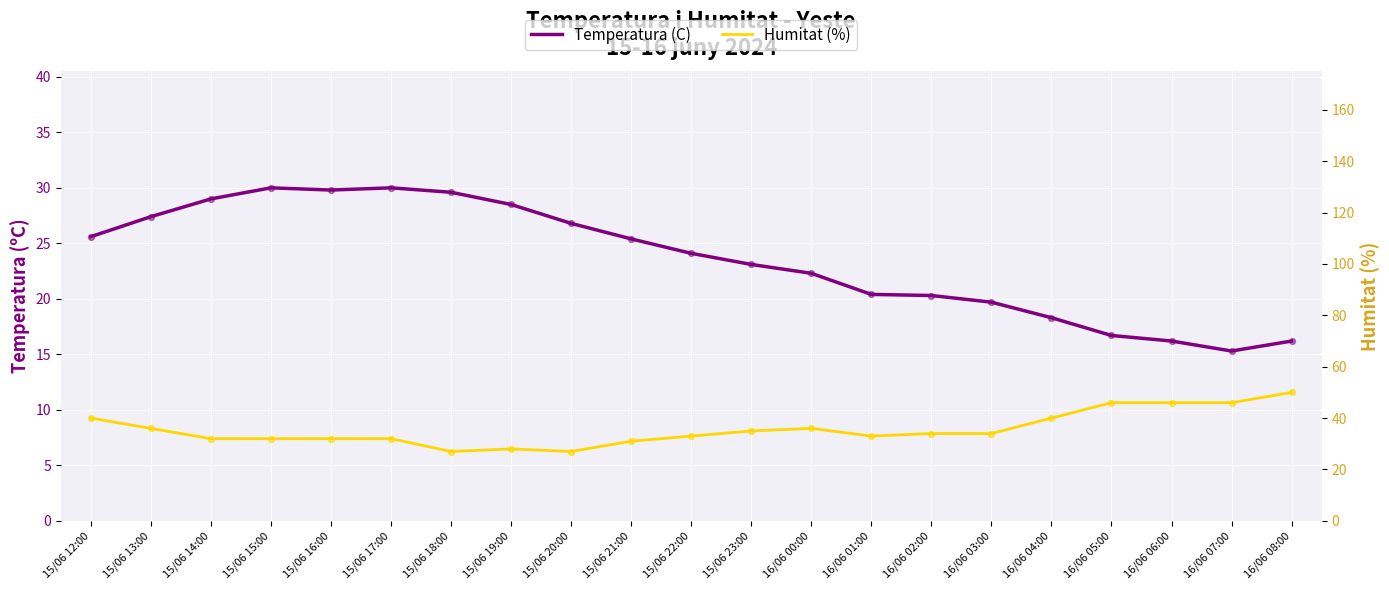

Which series contains the highest Y value?

Humitat (%)